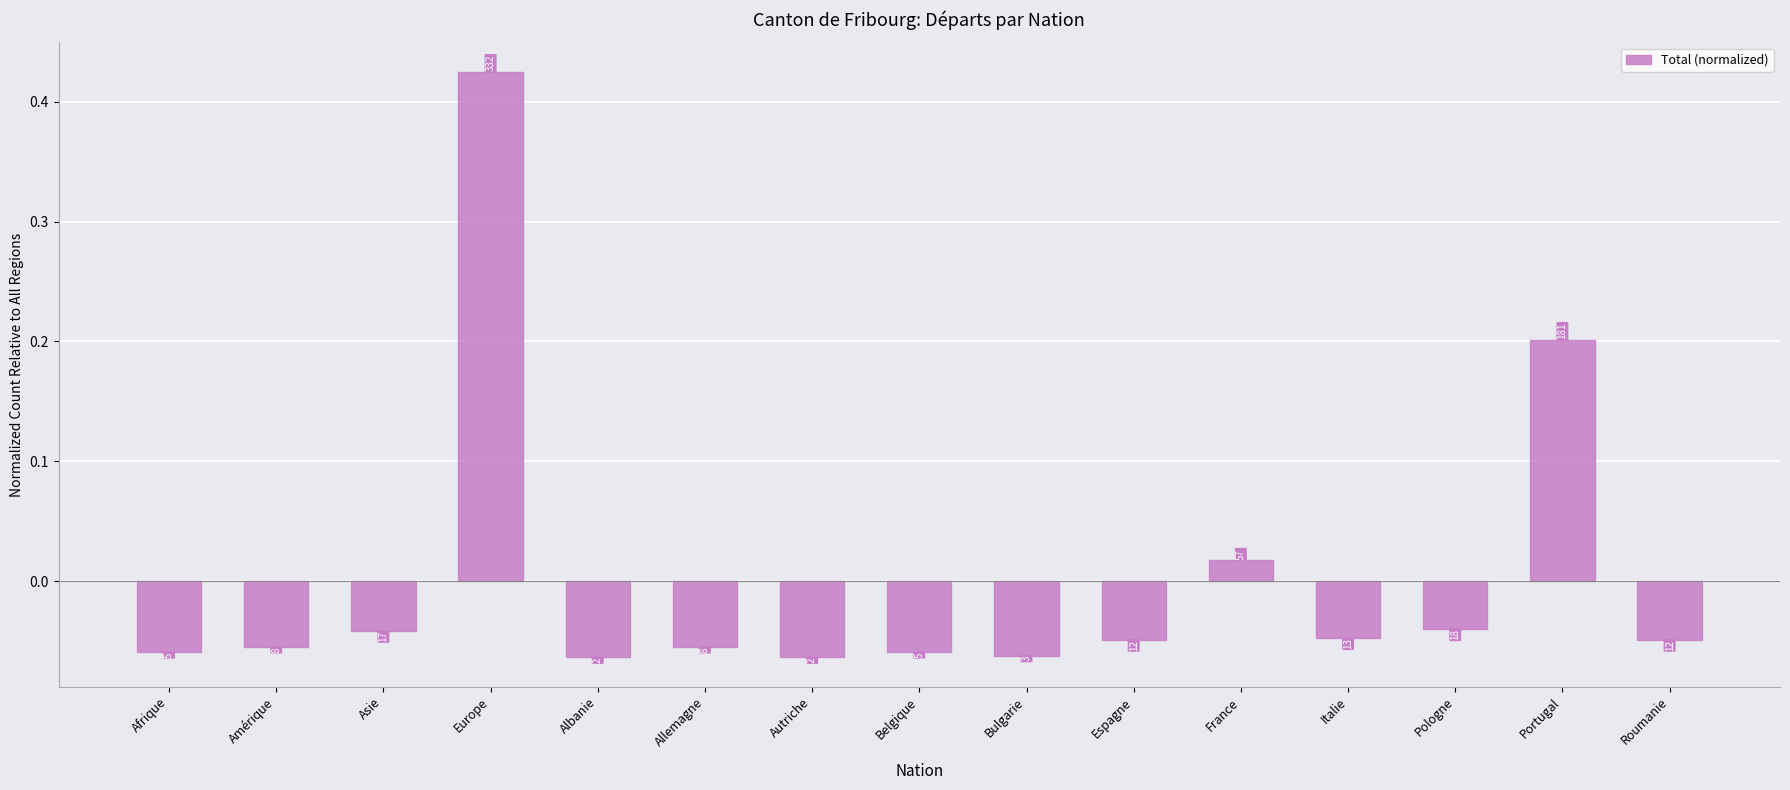

Rank the categories by value from highest to lowest.

Europe, Portugal, France, Pologne, Asie, Italie, Espagne, Roumanie, Amérique, Allemagne, Afrique, Belgique, Bulgarie, Albanie, Autriche